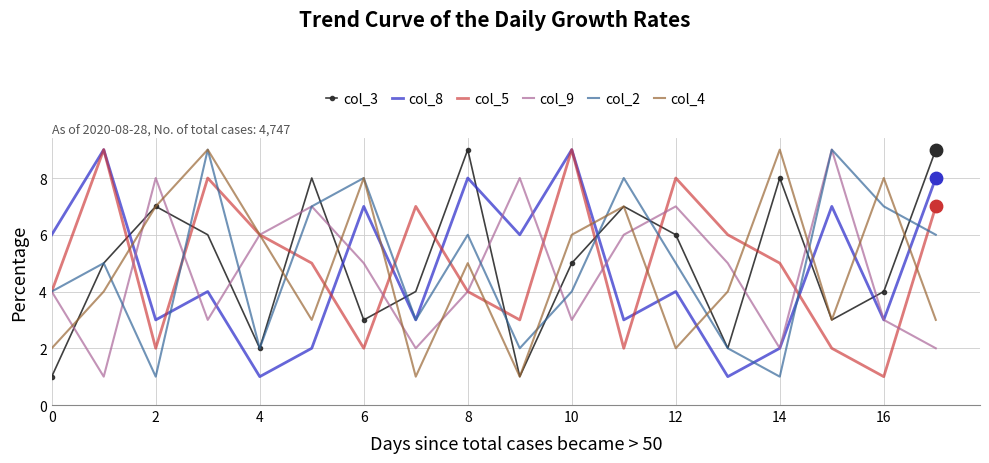

What is the greatest value displayed?

9